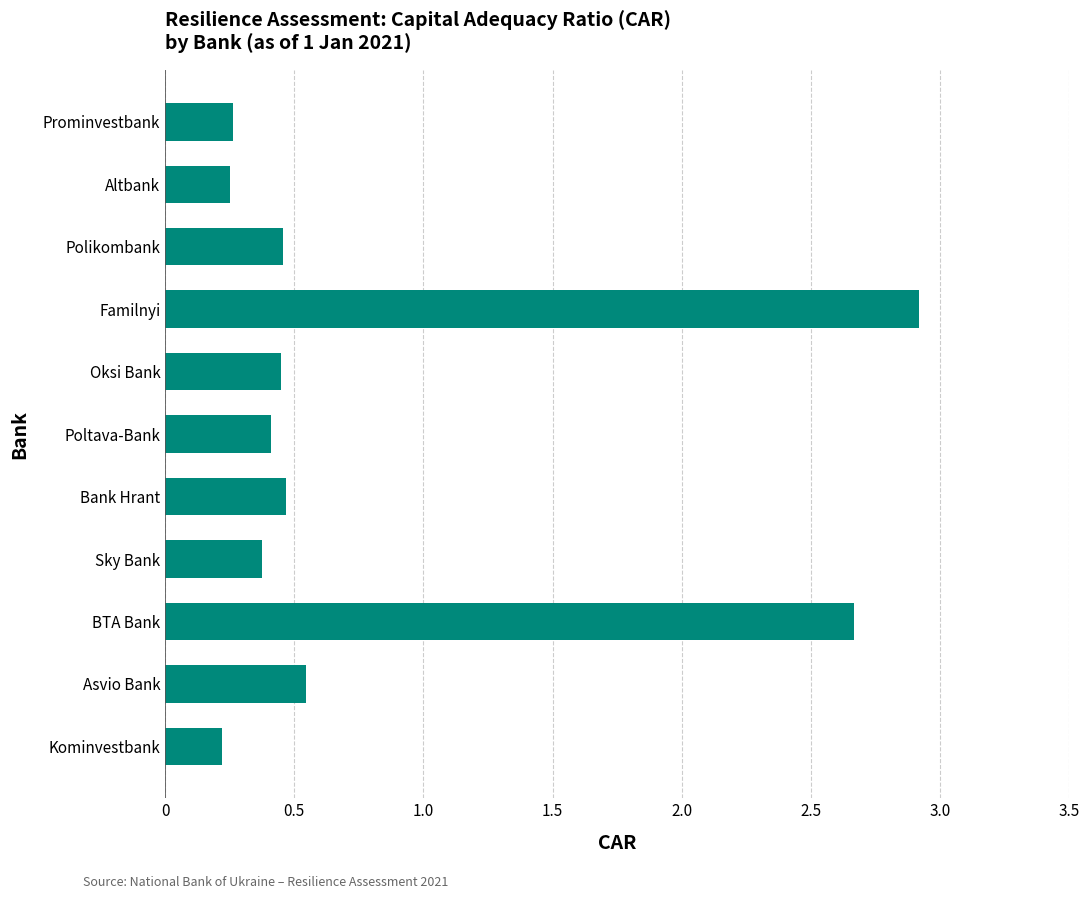

Between Prominvestbank and Asvio Bank, which is larger?

Asvio Bank